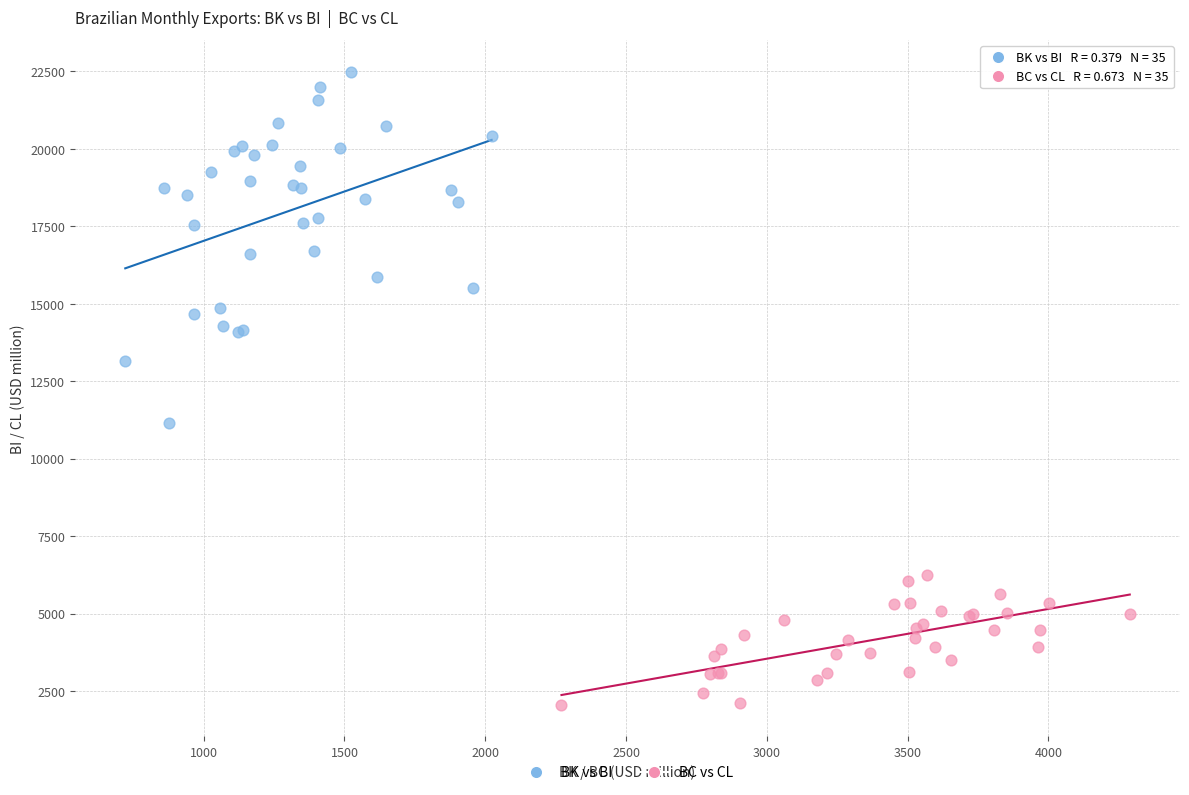

Which series has the widest spread of Y values?

BK vs BI